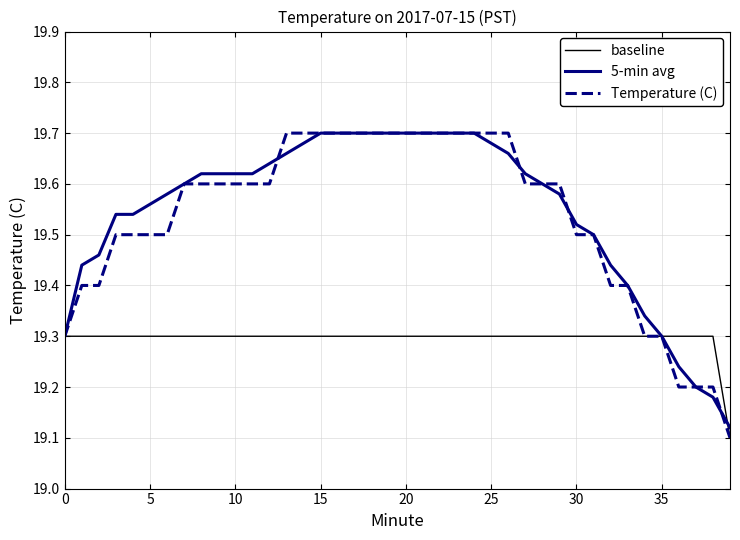

Which series has the largest range (max minus min)?

Temperature (C)